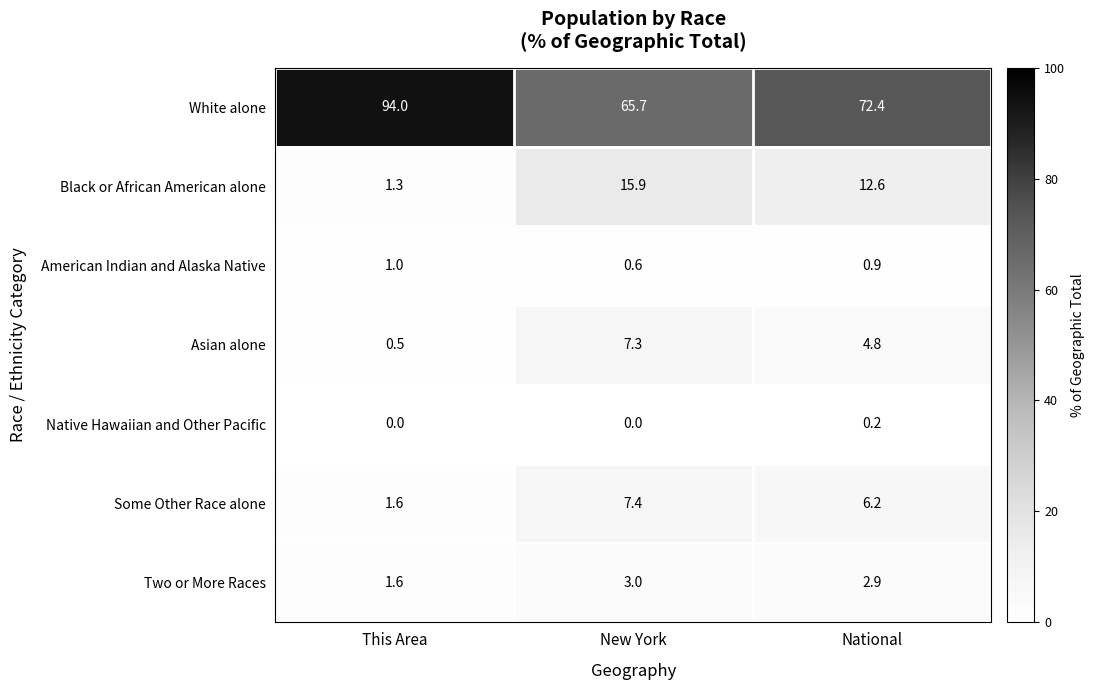

Count the Native Hawaiian and Other Pacific values in the range 0 to 1.

3